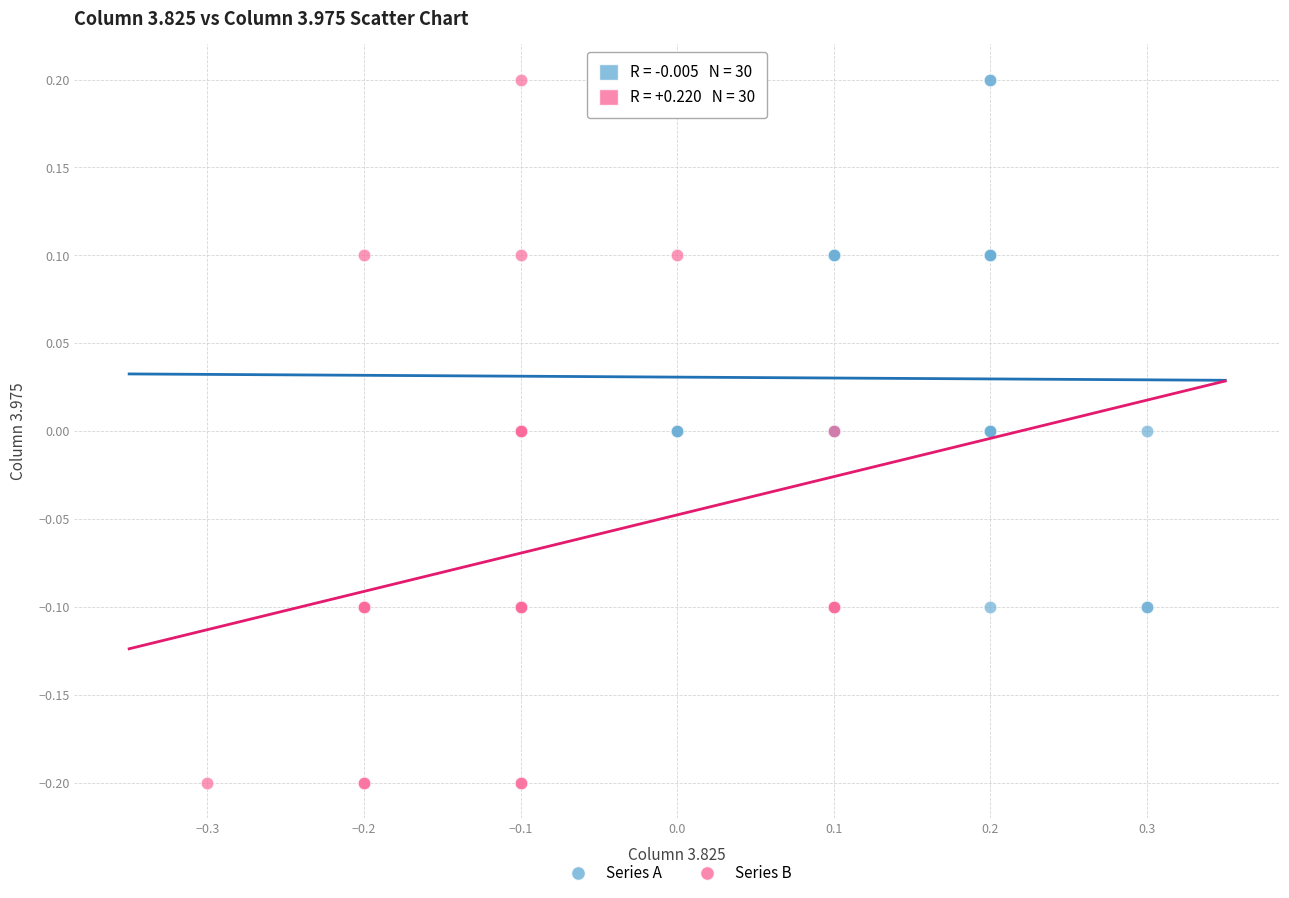

Which series has the largest Y range (max minus min)?

Series B